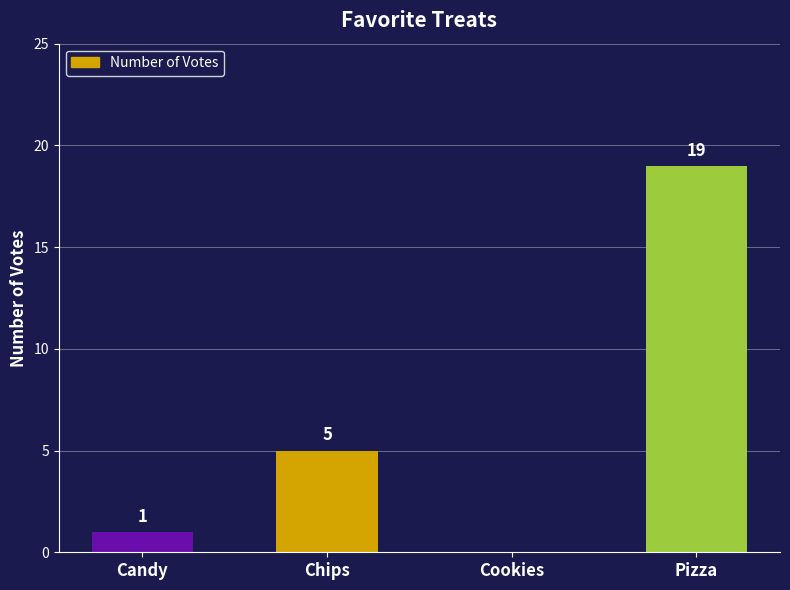

Is it true that the value at Chips is 5?

True